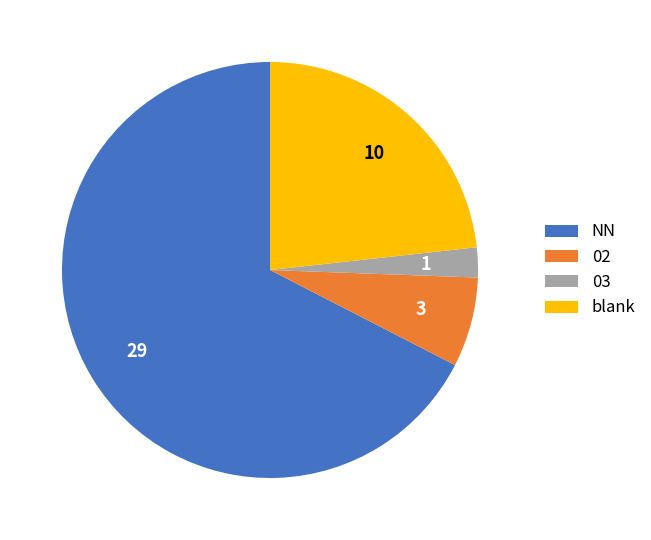

True or false: 02 accounts for 1% of the total.

False